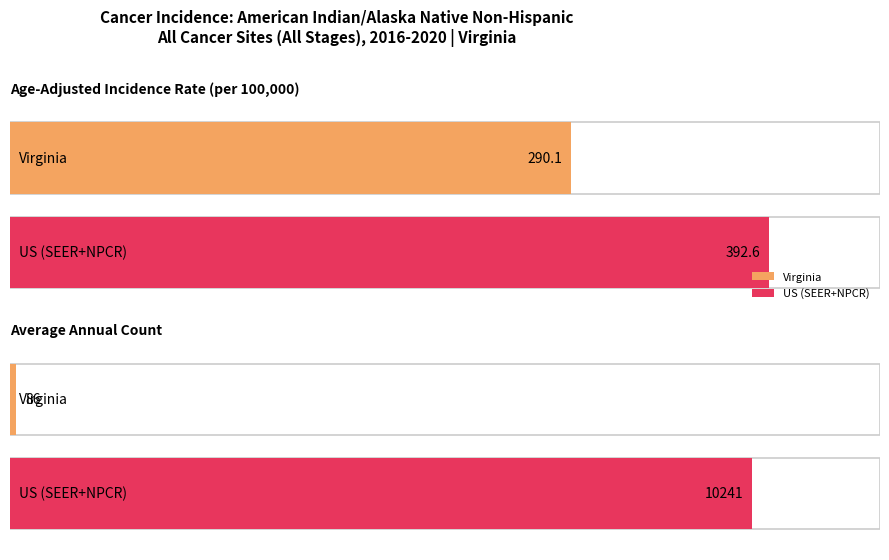

What is the total value across all series at Virginia?

376.1